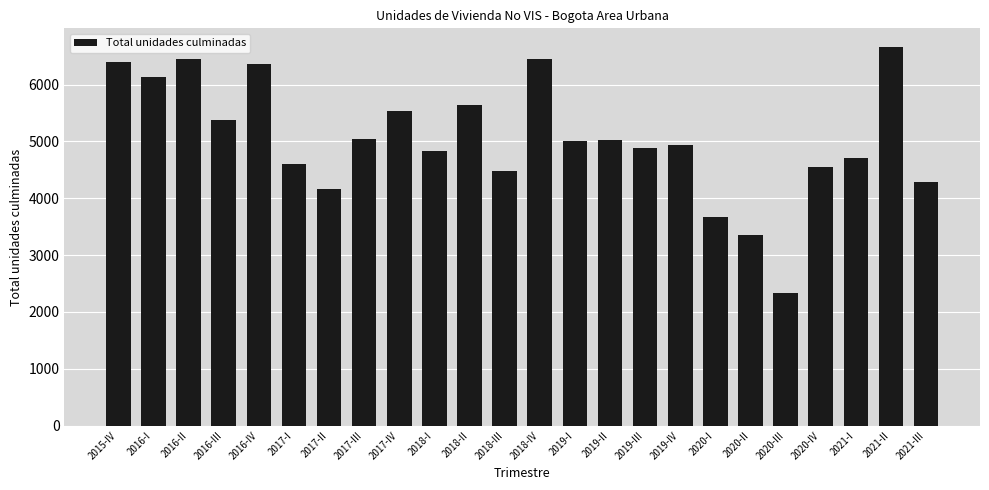

Is it true that the value at 2015-IV is 6389?

True